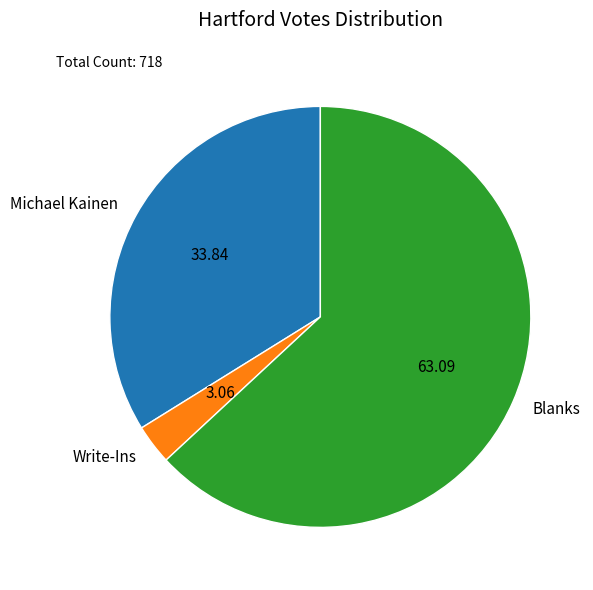

How many segments does this pie chart have?

3